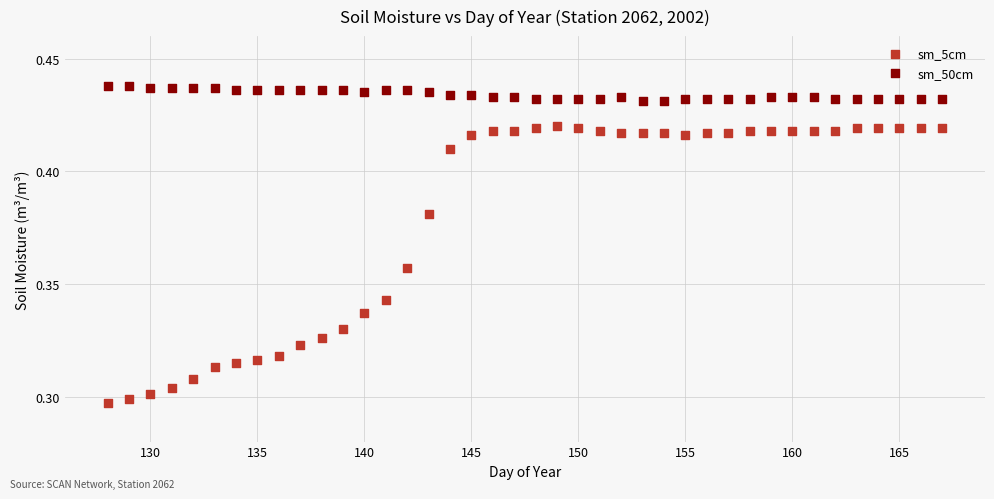

Across all data points, what is the range of X values (max minus min)?

39.0